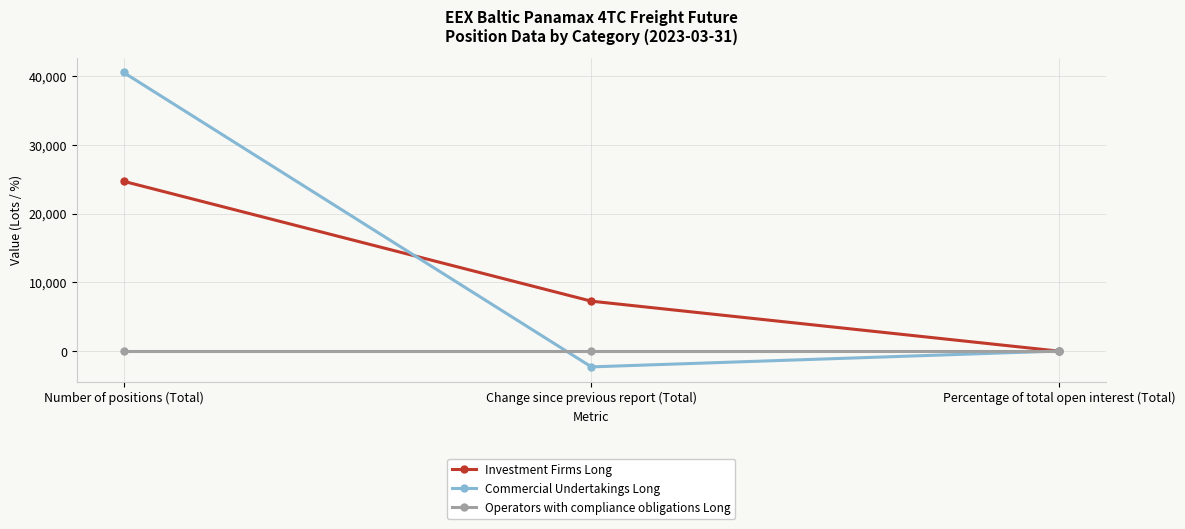

At which category is the sum across all series the highest?

Number of positions (Total)